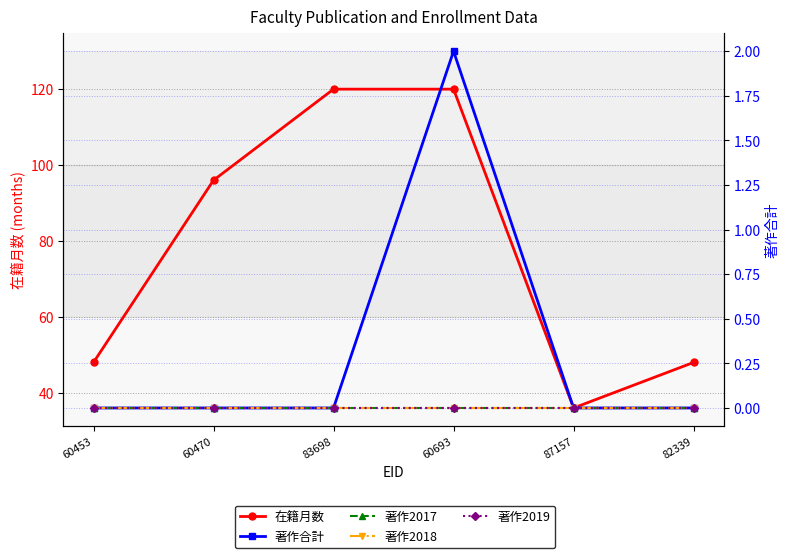

At 87157, list the series in order from largest to smallest.

在籍月数, 著作合計, 著作2017, 著作2018, 著作2019